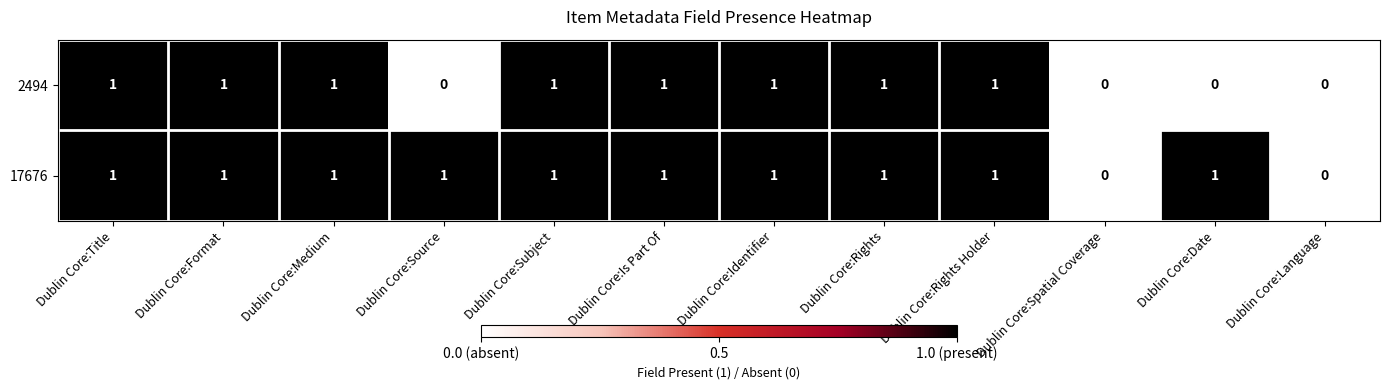

How many data points does each series have?

12